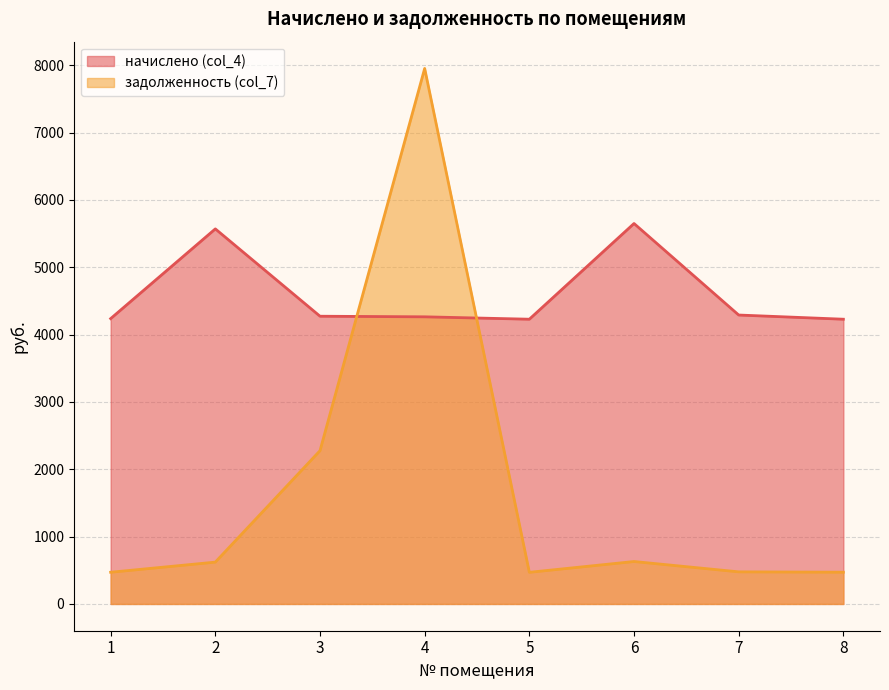

How many categories are shown in the chart?

8